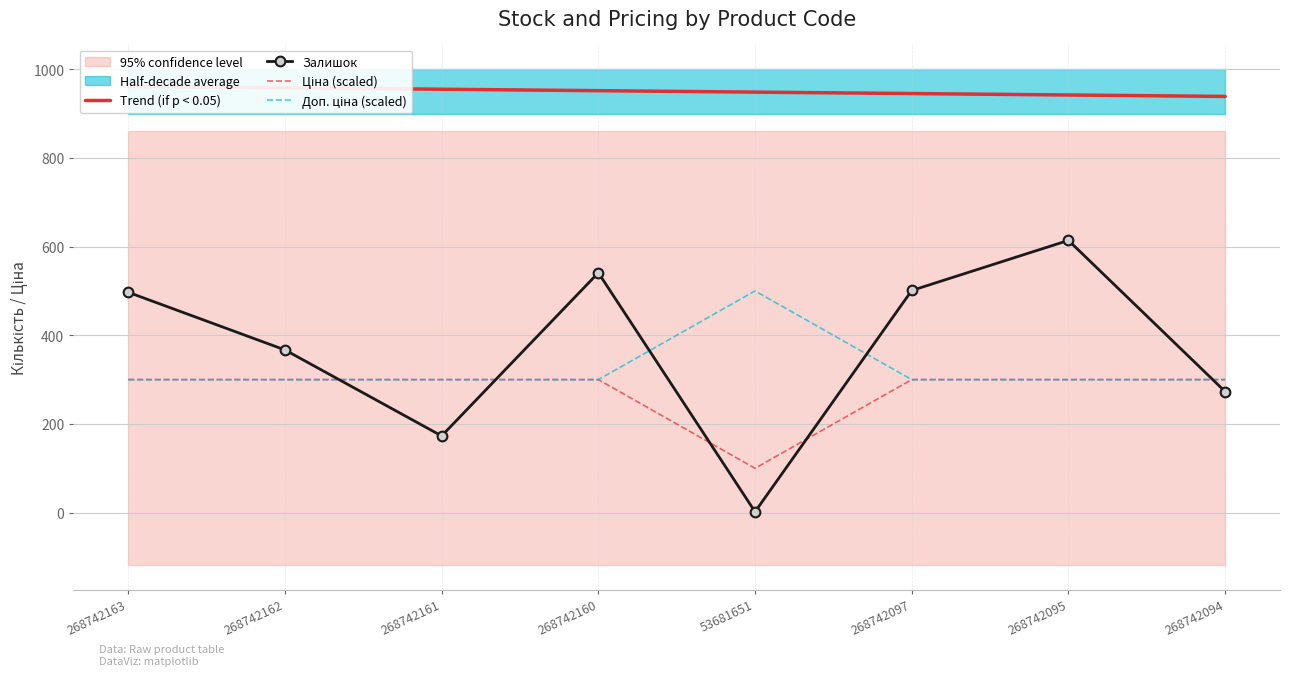

What is the label of the 7th point from the left?

268742095